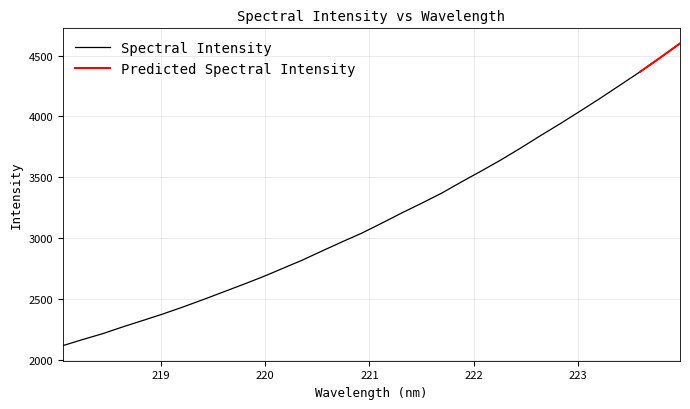

Reading left to right, what are all the values shown in this chart?

218.0596=2116.0	218.2508=2166.2	218.442=2214.3	218.6332=2269.6	218.8244=2322.0	219.0156=2375.1	219.2067=2432.0	219.3979=2491.8	219.589=2553.7	219.7801=2615.8	219.9712=2679.5	220.1623=2748.3	220.3533=2817.5	220.5444=2893.4	220.7354=2967.9	220.9264=3040.3	221.1174=3121.8	221.3083=3205.6	221.4993=3285.5	221.6902=3367.9	221.8812=3460.8	222.0721=3550.5	222.263=3643.1	222.4538=3741.6	222.6447=3843.6	222.8355=3942.9	223.0264=4046.0	223.2172=4150.8	223.408=4259.2	223.5987=4367.9	223.7895=4482.6	223.9802=4600.2